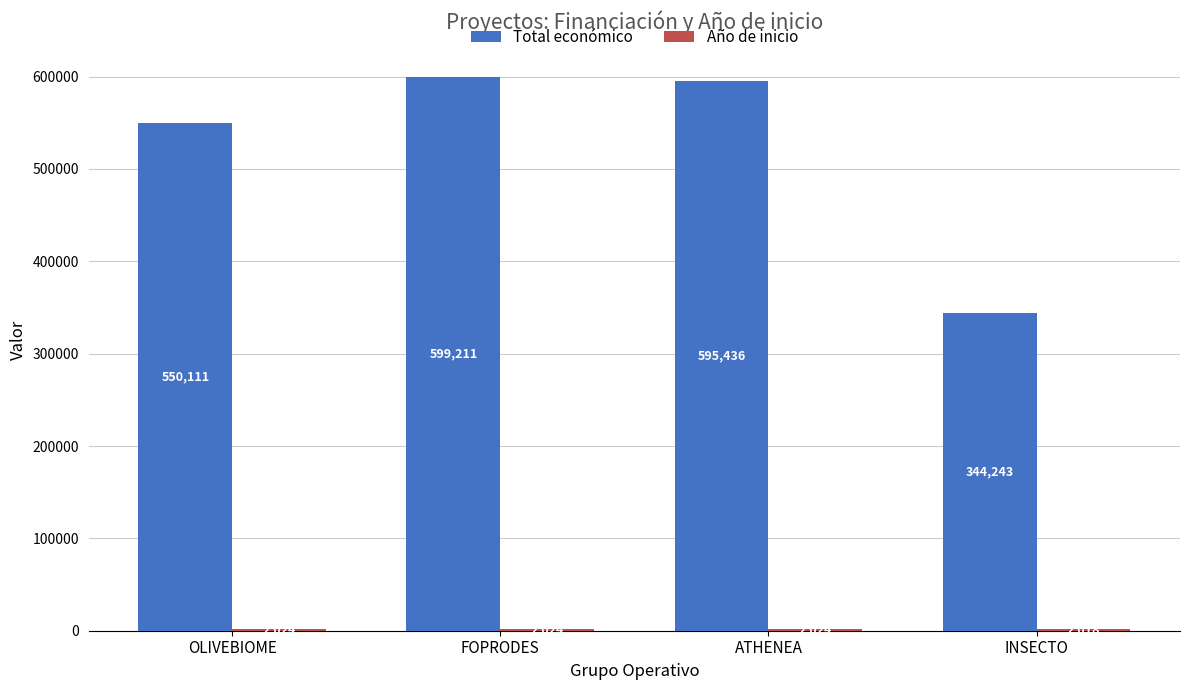

What is the sum of the Total económico values at ATHENEA and OLIVEBIOME?

1145547